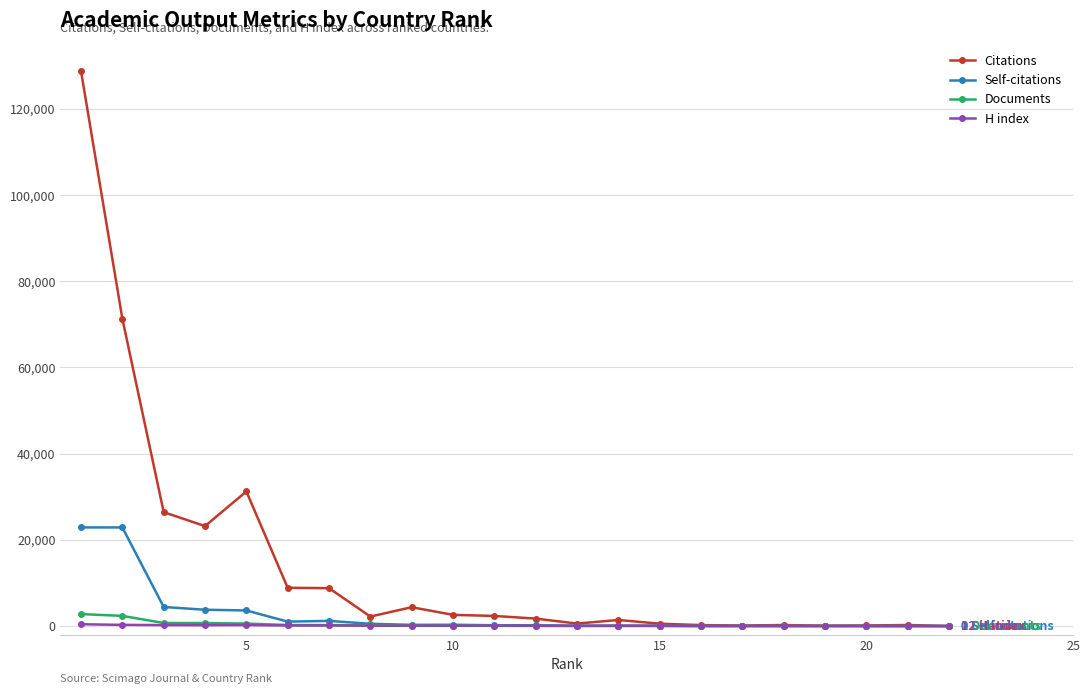

Which series has the largest range (max minus min)?

Citations